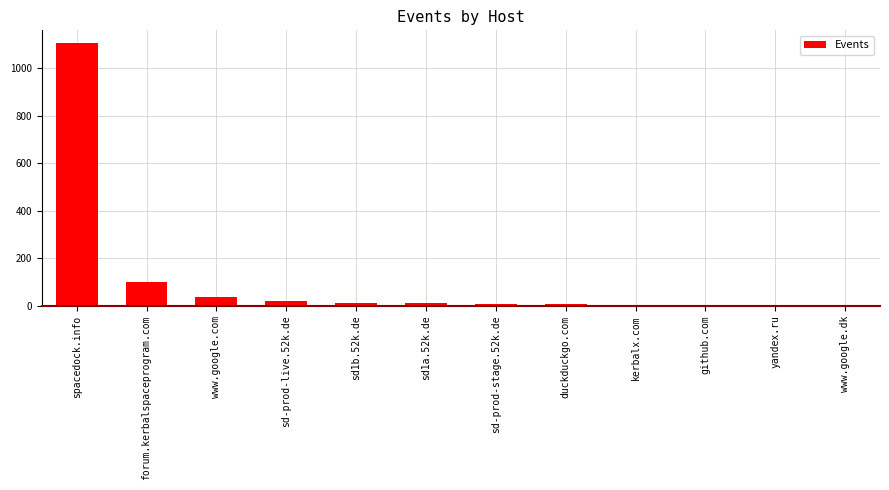

Are the bars horizontal?

No